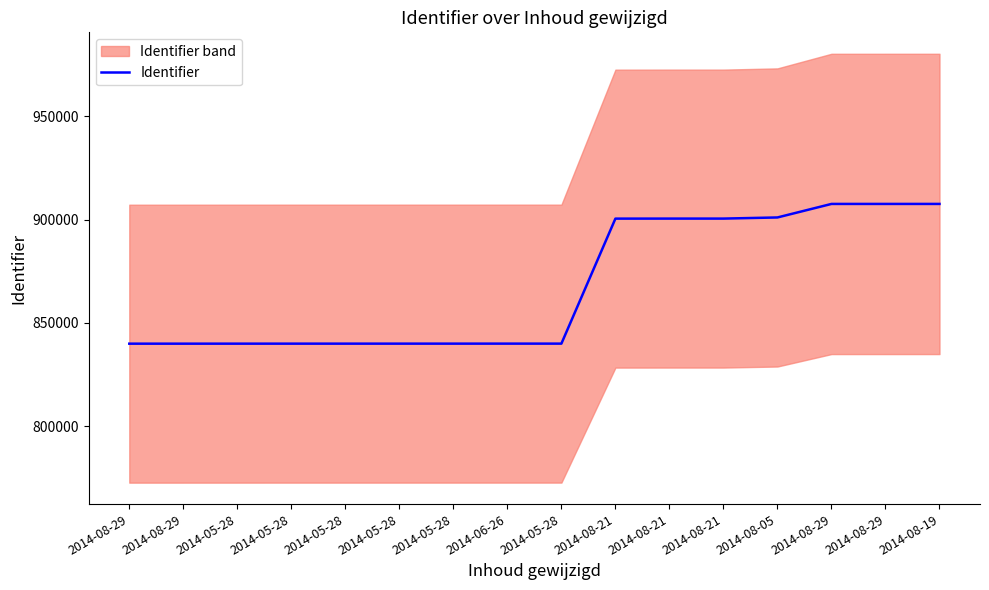

What is the sum of all values?

13885312